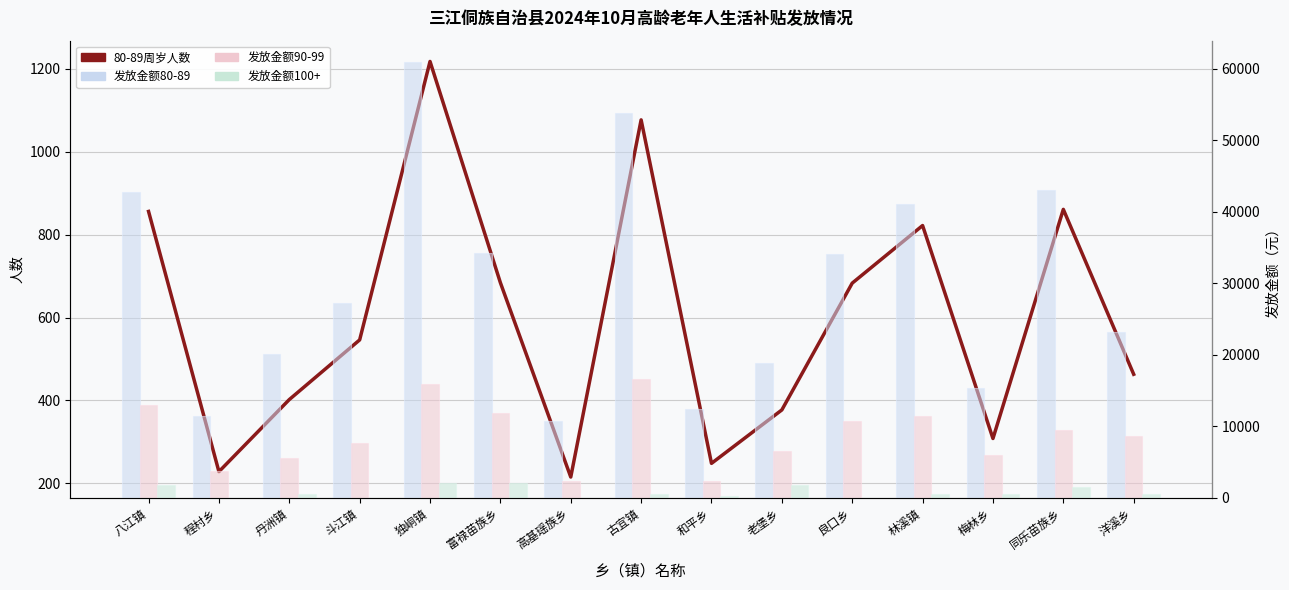

What is the total value across all series at 程村乡?

15428